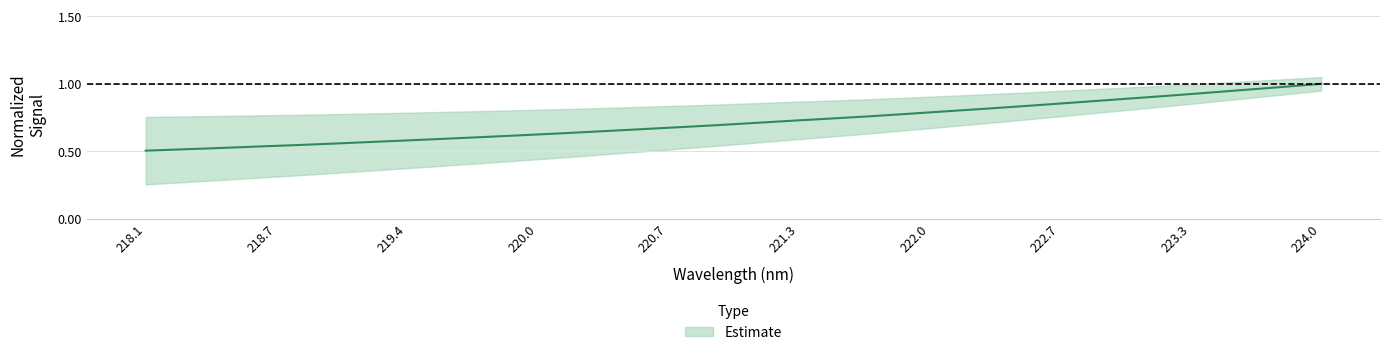

List the labels in order of value, smallest first.

218.0596, 218.2508, 218.442, 218.6332, 218.8244, 219.0156, 219.2067, 219.3979, 219.589, 219.7801, 219.9712, 220.1623, 220.3533, 220.5444, 220.7354, 220.9264, 221.1174, 221.3083, 221.4993, 221.6902, 221.8812, 222.0721, 222.263, 222.4538, 222.6447, 222.8355, 223.0264, 223.2172, 223.408, 223.5987, 223.7895, 223.9802